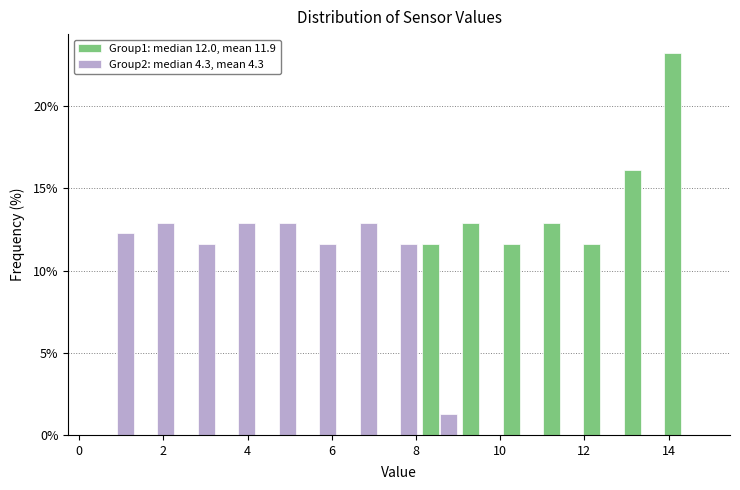

Reading left to right, transcribe this chart: for each range on the x-axis, give the height of each series' bar. Neither the bar edges nor the heights are printed on the chart, so give them approximately, as read against the axes.

0.40 to 1.36: Group1: median 12.0, mean 11.9=0	Group2: median 4.3, mean 4.3=12.5
1.36 to 2.32: Group1: median 12.0, mean 11.9=0	Group2: median 4.3, mean 4.3=13.0
2.32 to 3.28: Group1: median 12.0, mean 11.9=0	Group2: median 4.3, mean 4.3=11.5
3.28 to 4.24: Group1: median 12.0, mean 11.9=0	Group2: median 4.3, mean 4.3=13.0
4.24 to 5.20: Group1: median 12.0, mean 11.9=0	Group2: median 4.3, mean 4.3=13.0
5.20 to 6.16: Group1: median 12.0, mean 11.9=0	Group2: median 4.3, mean 4.3=11.5
6.16 to 7.12: Group1: median 12.0, mean 11.9=0	Group2: median 4.3, mean 4.3=13.0
7.12 to 8.08: Group1: median 12.0, mean 11.9=0	Group2: median 4.3, mean 4.3=11.5
8.08 to 9.04: Group1: median 12.0, mean 11.9=11.5	Group2: median 4.3, mean 4.3=1.5
9.04 to 10.00: Group1: median 12.0, mean 11.9=13.0	Group2: median 4.3, mean 4.3=0
10.00 to 10.96: Group1: median 12.0, mean 11.9=11.5	Group2: median 4.3, mean 4.3=0
10.96 to 11.92: Group1: median 12.0, mean 11.9=13.0	Group2: median 4.3, mean 4.3=0
11.92 to 12.88: Group1: median 12.0, mean 11.9=11.5	Group2: median 4.3, mean 4.3=0
12.88 to 13.84: Group1: median 12.0, mean 11.9=16.0	Group2: median 4.3, mean 4.3=0
13.84 to 14.80: Group1: median 12.0, mean 11.9=23.0	Group2: median 4.3, mean 4.3=0